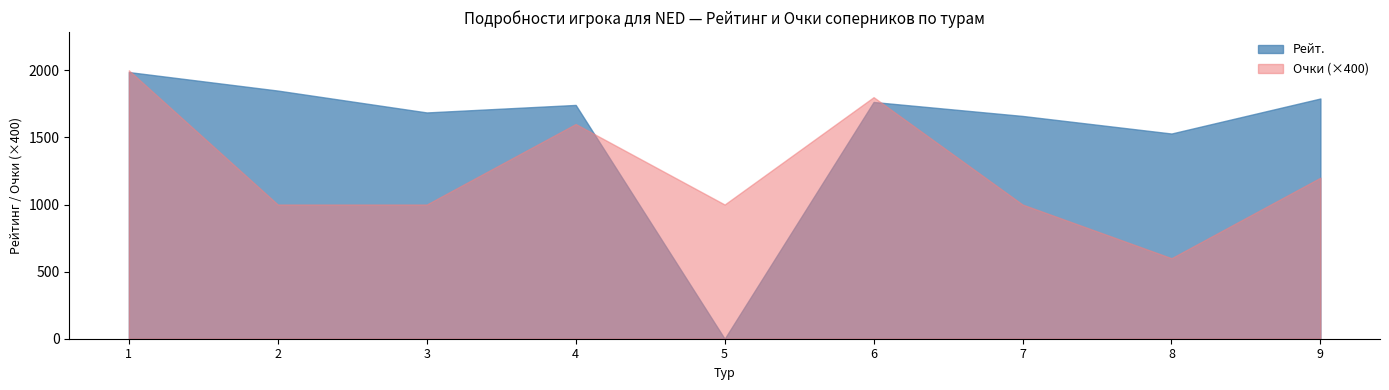

Read the Очки value at 1.

5.0